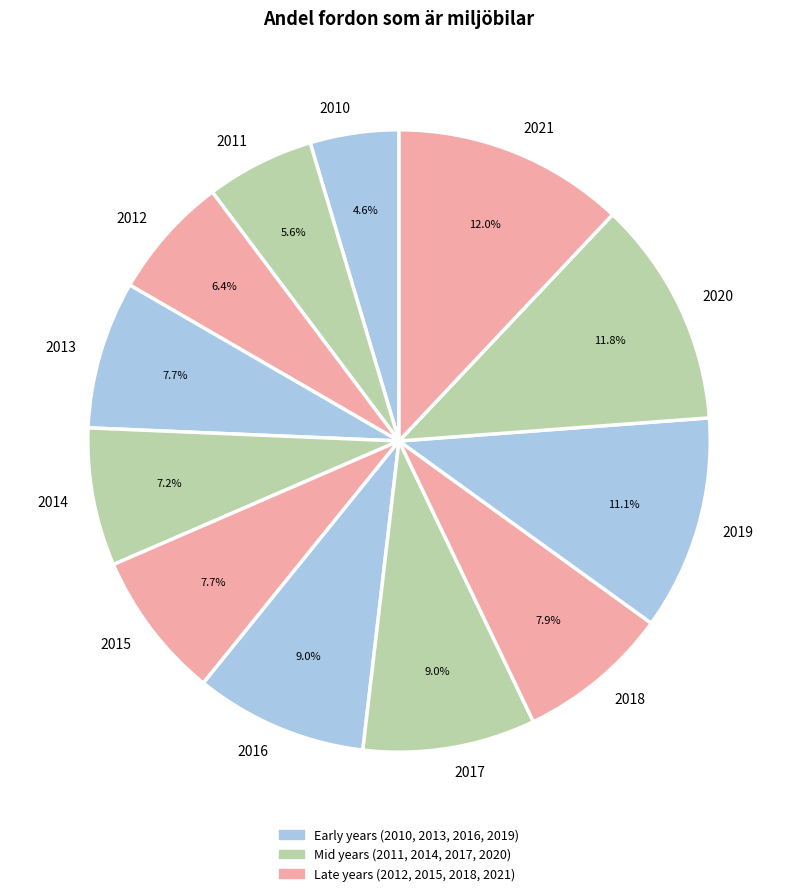

Combined, what portion of the pie is 2010 and 2011?

10.2%